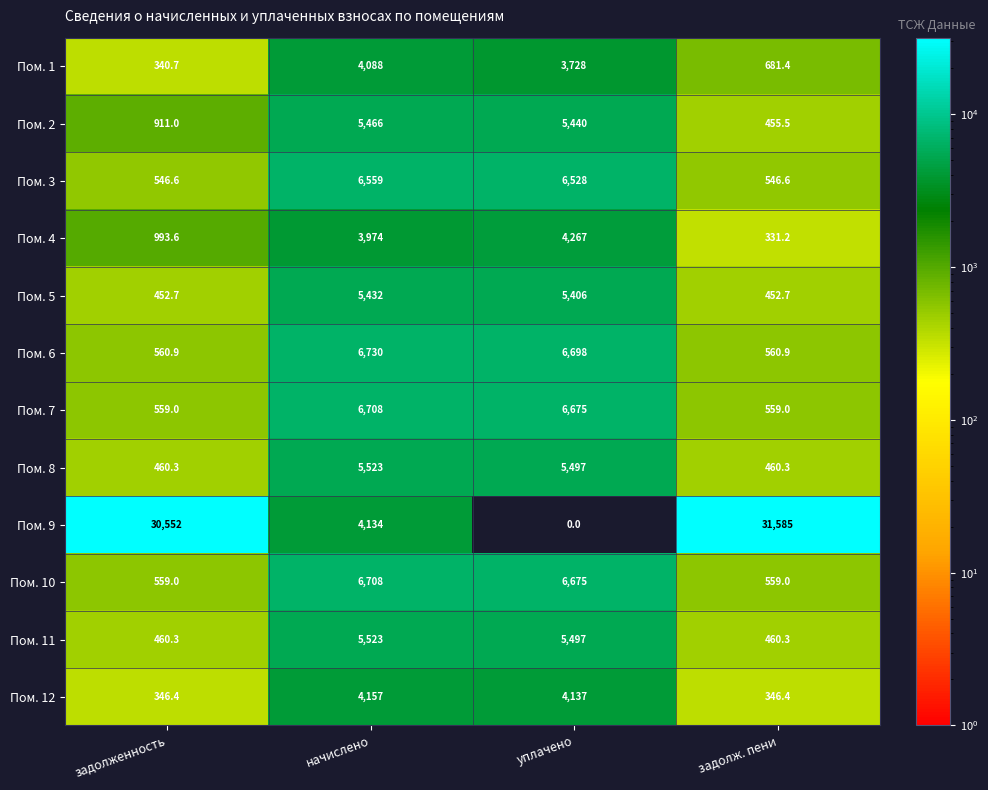

At which label does Пом. 1 first exceed 3728?

начислено